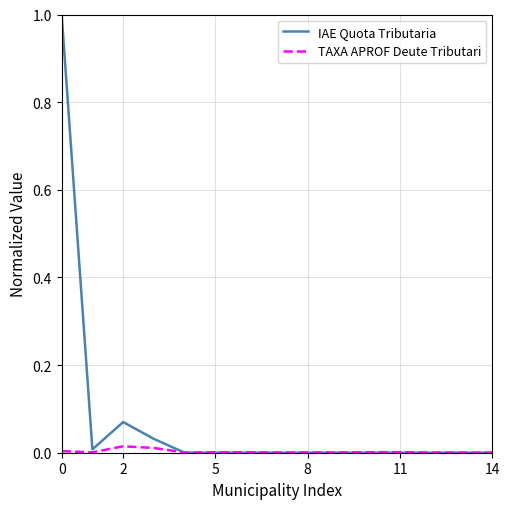

List the series in order of their peak value, lowest first.

TAXA APROF Deute Tributari, IAE Quota Tributaria